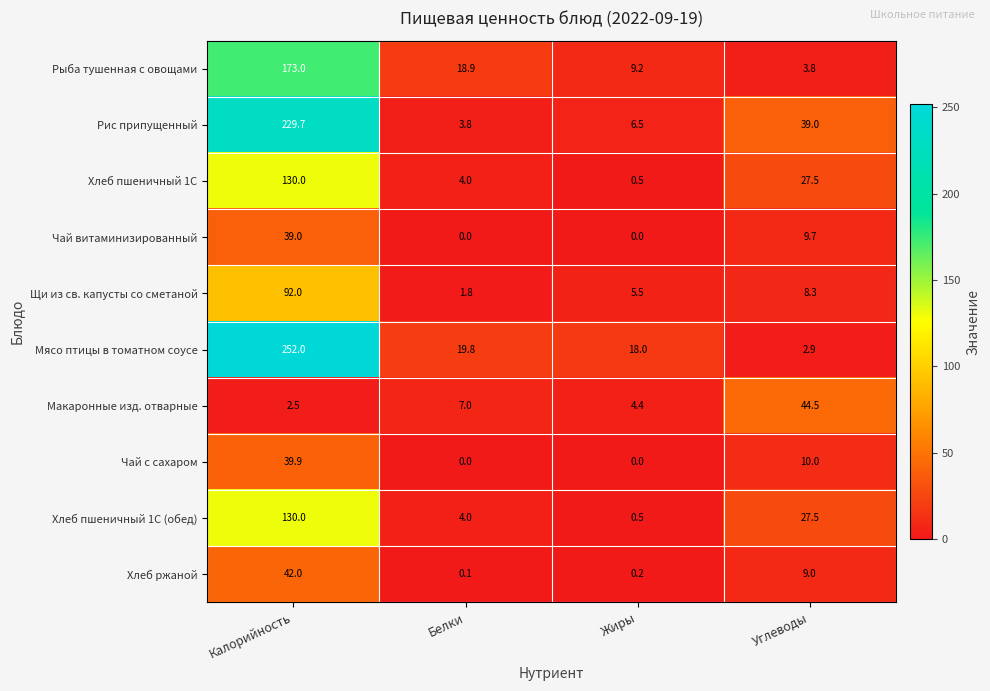

Which category has the lowest value in the Рис припущенный series?

Белки